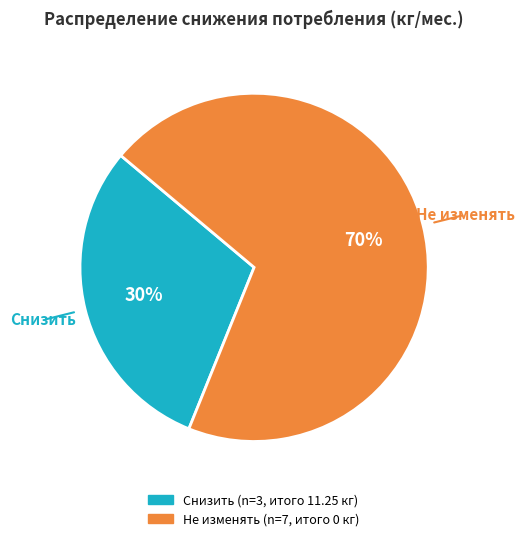

To the nearest percent, what is the average slice percentage?

50%